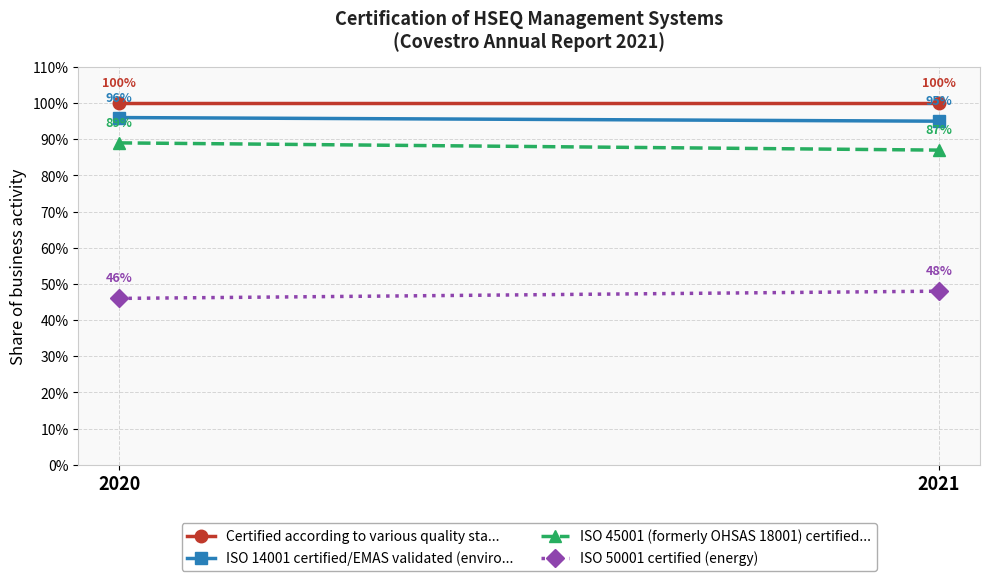

At 2021, list the series in order from smallest to largest.

ISO 50001 certified (energy), ISO 45001 (formerly OHSAS 18001) certified..., ISO 14001 certified/EMAS validated (enviro..., Certified according to various quality sta...